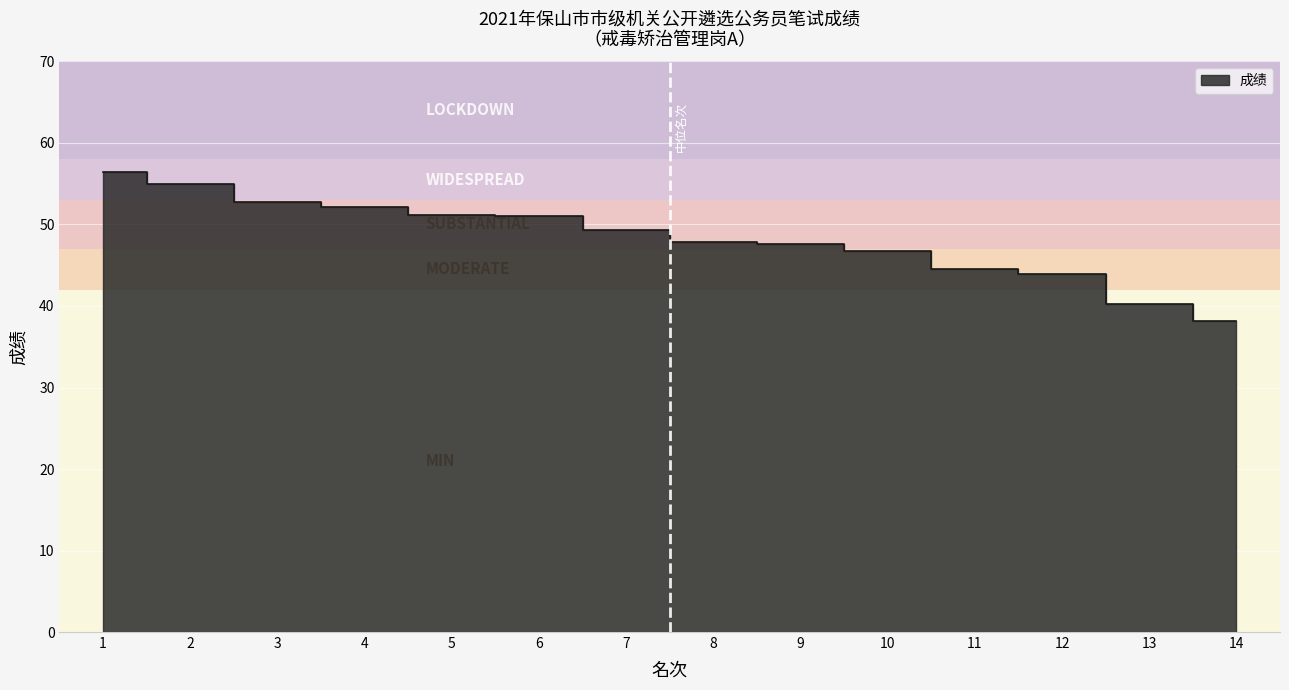

How many values are below 49?

7